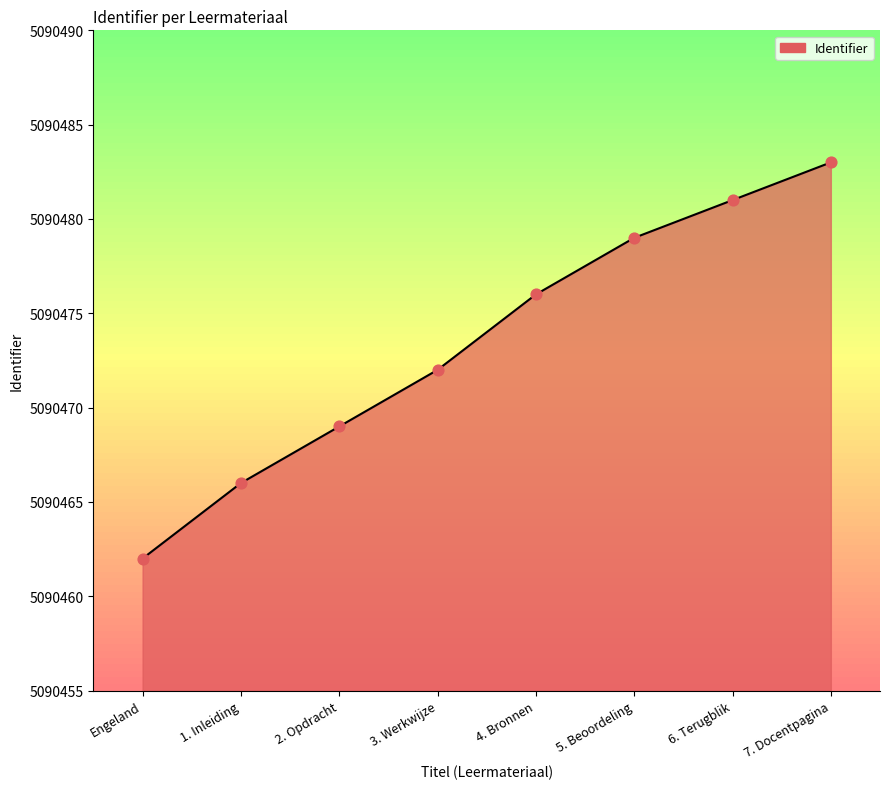

What is the change in value from 1. Inleiding to 5. Beoordeling?

+13